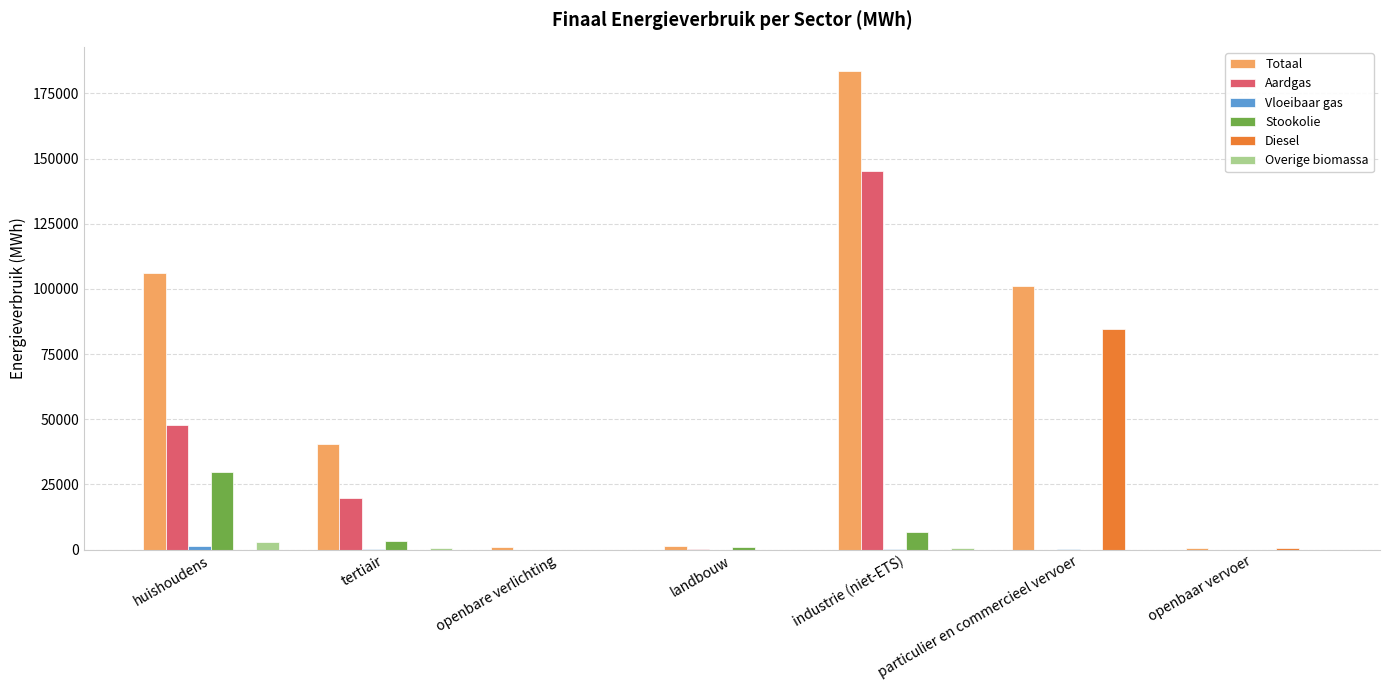

What is the highest value of the Aardgas series?

145219.3